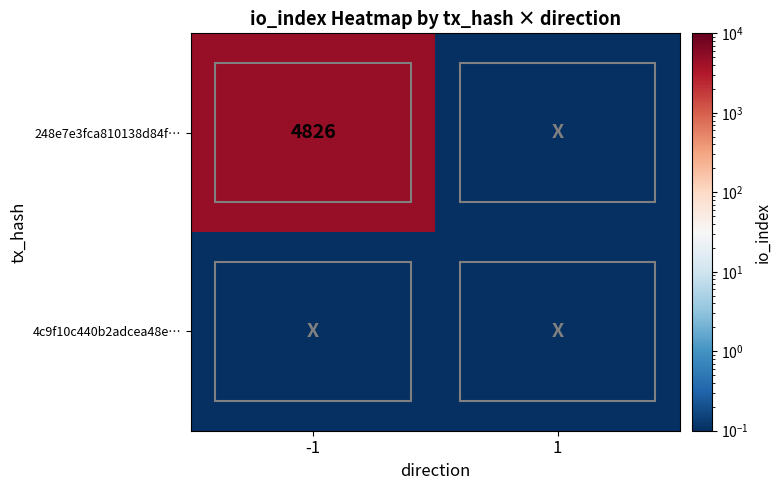

True or false: 248e7e3fca810138d84f… has a value of 7351.5 at -1.

False